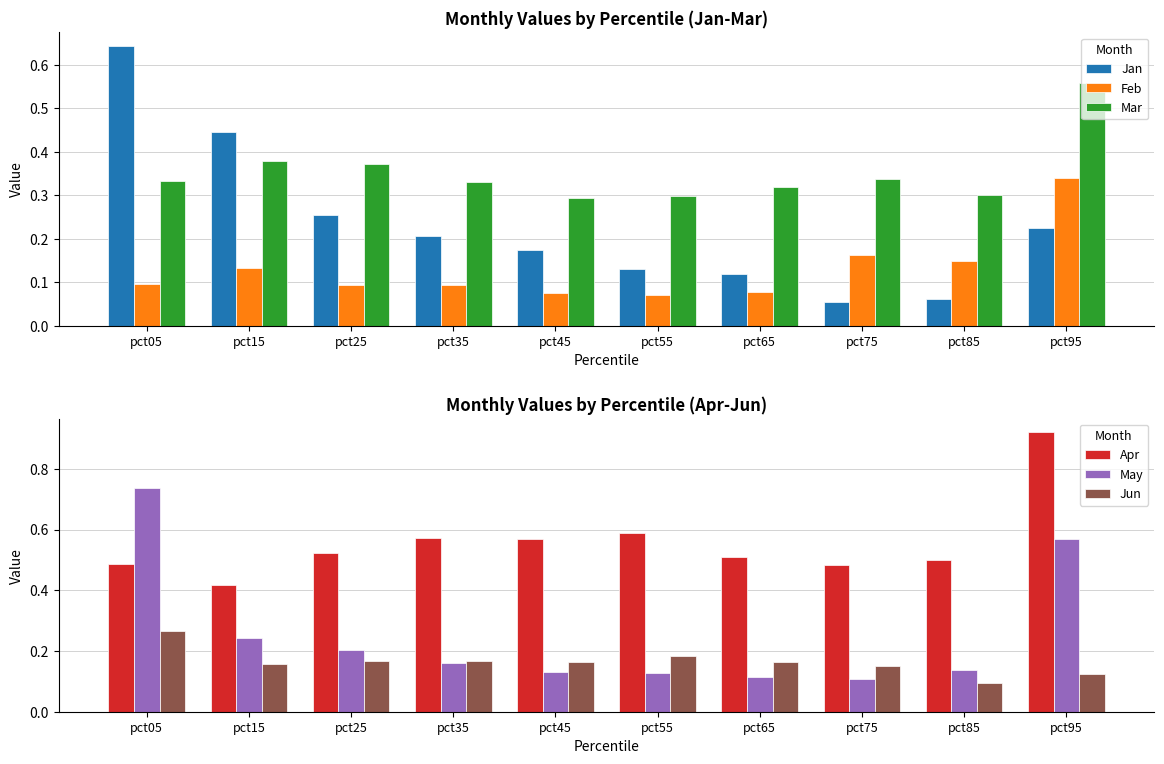

What is the difference between the second highest and second lowest values in the May series?

0.5